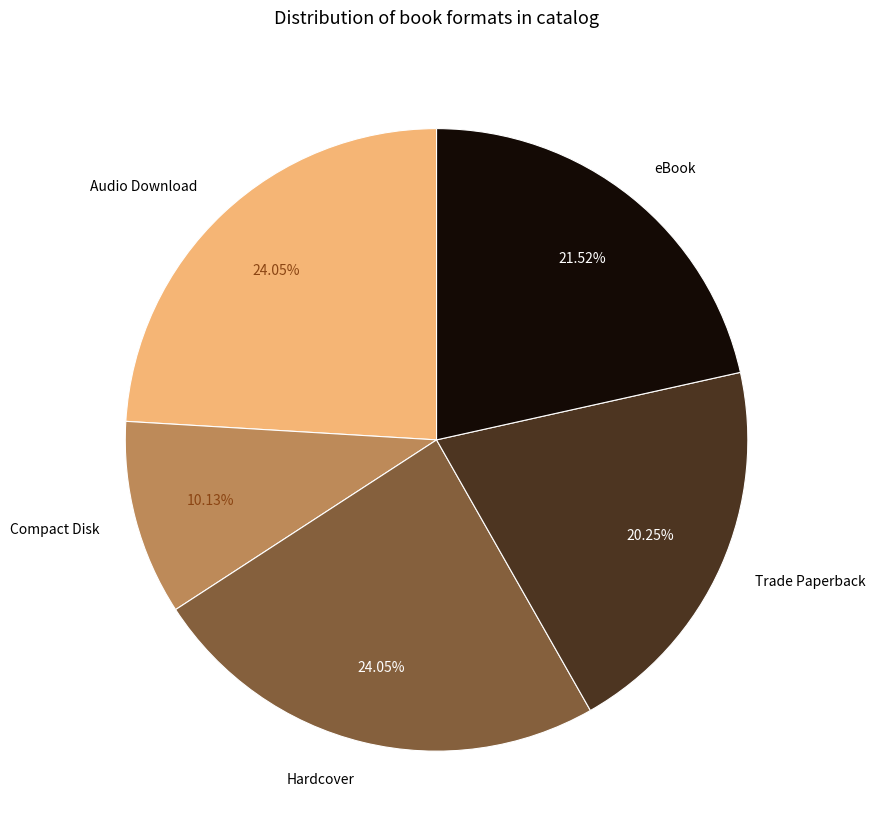

What is the smallest slice in the pie chart?

Compact Disk